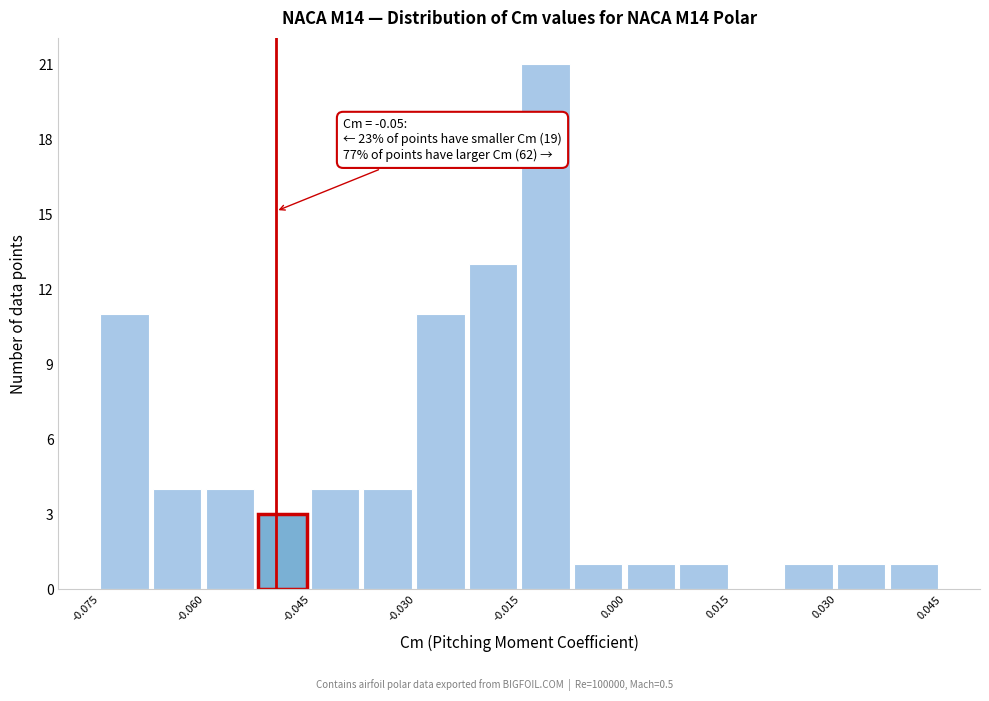

Read against the x-axis, roughly where is the centre of the tallest bar?

-0.012